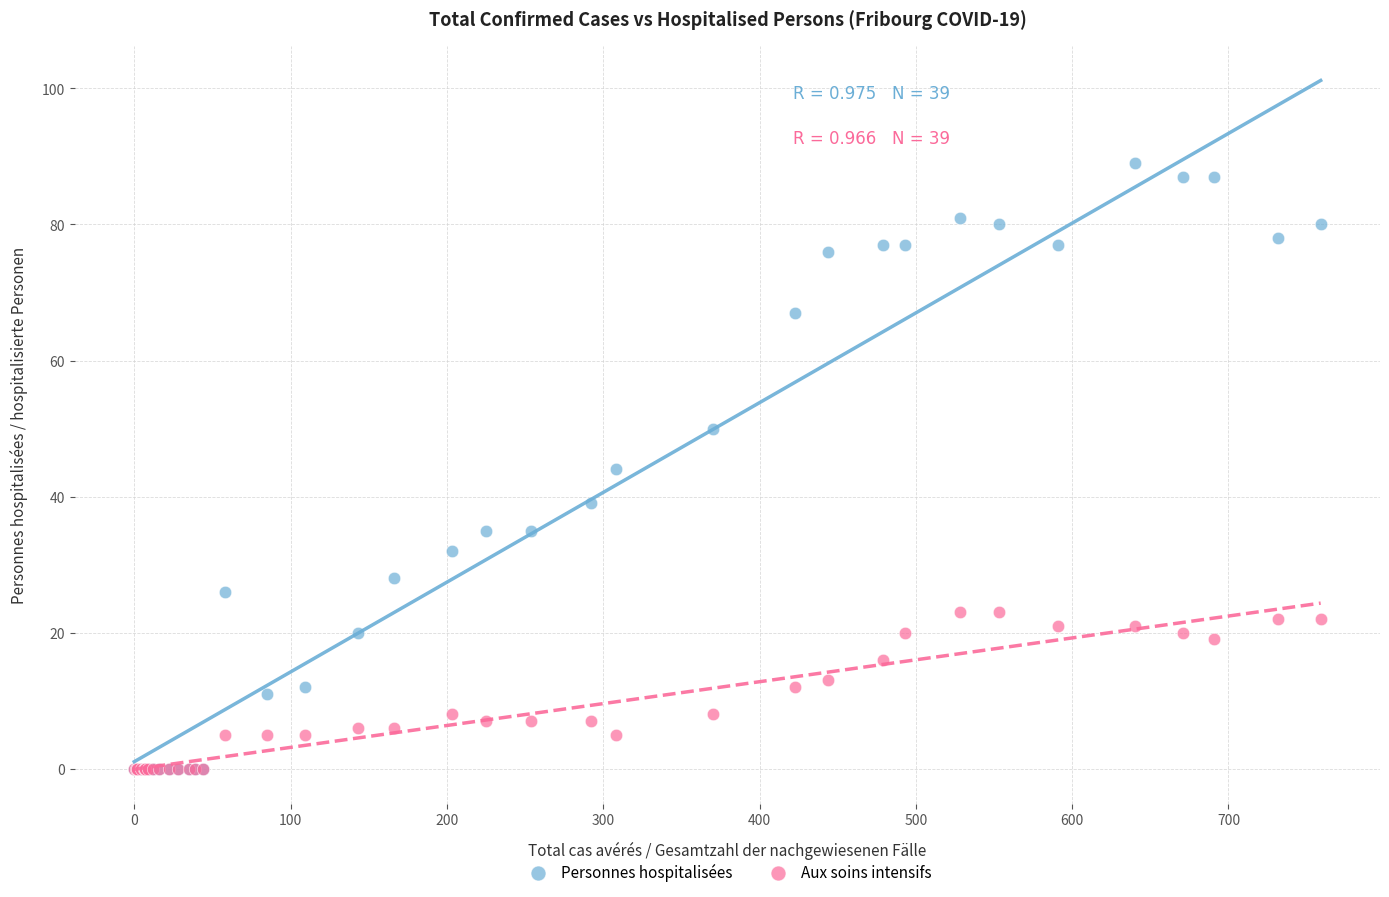

What are all the series names shown in the legend?

Personnes hospitalisées, Aux soins intensifs